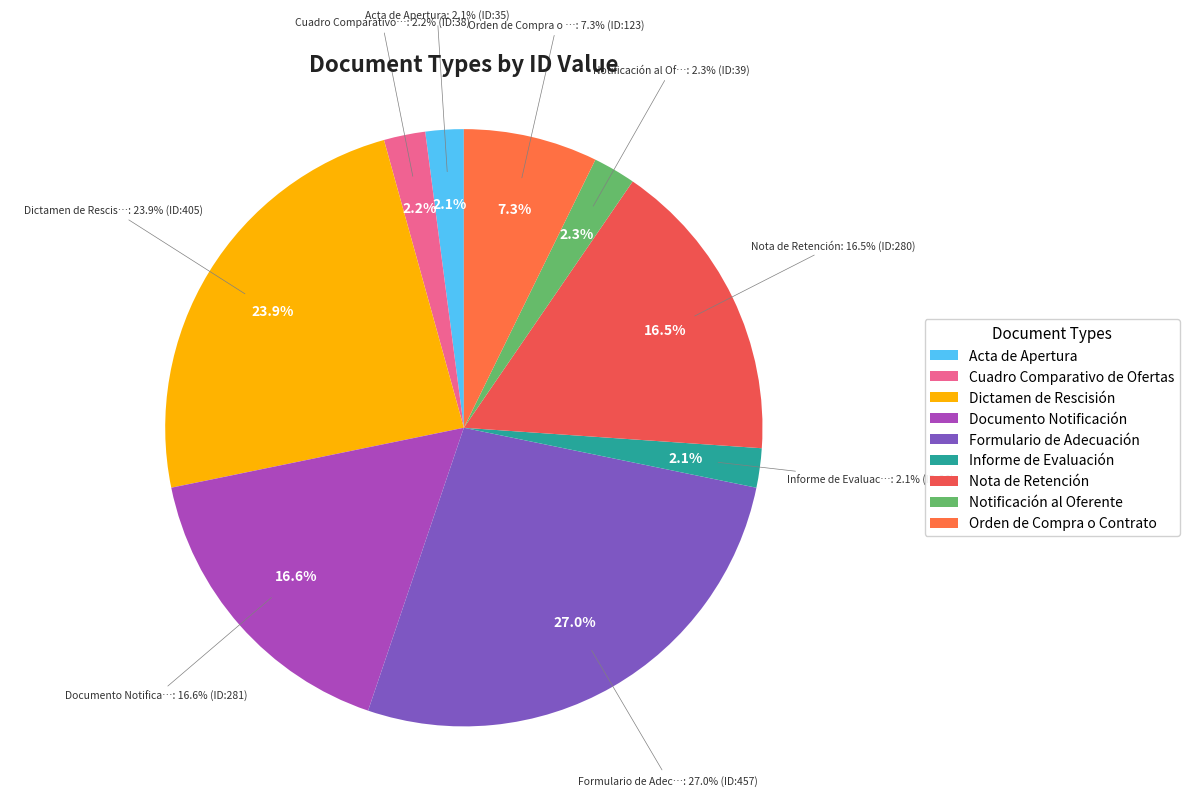

To the nearest percent, what portion does Dictamen de Rescisión represent?

24%